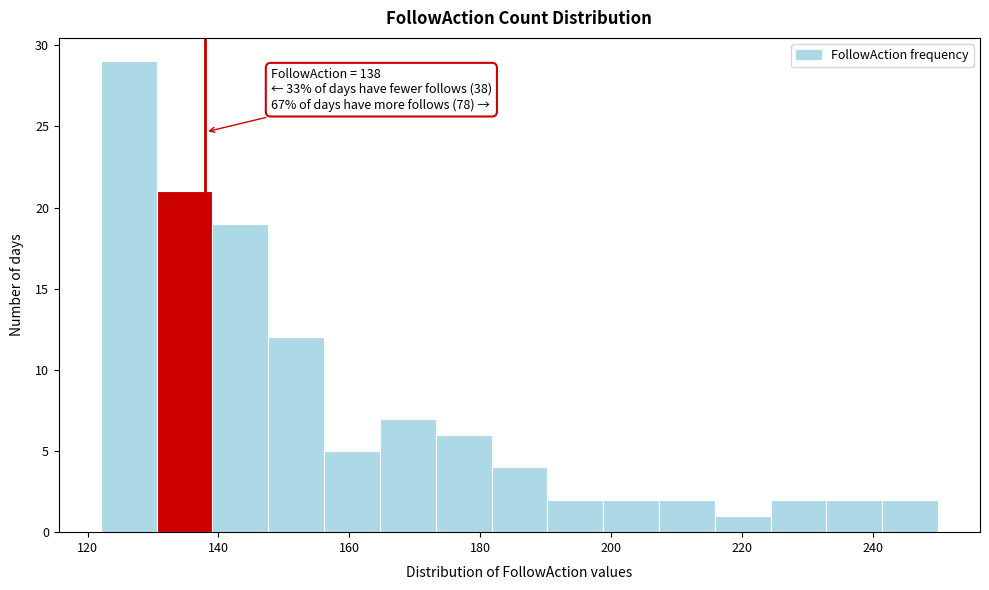

Over which range of the x-axis is the bar tallest?

122 to 130